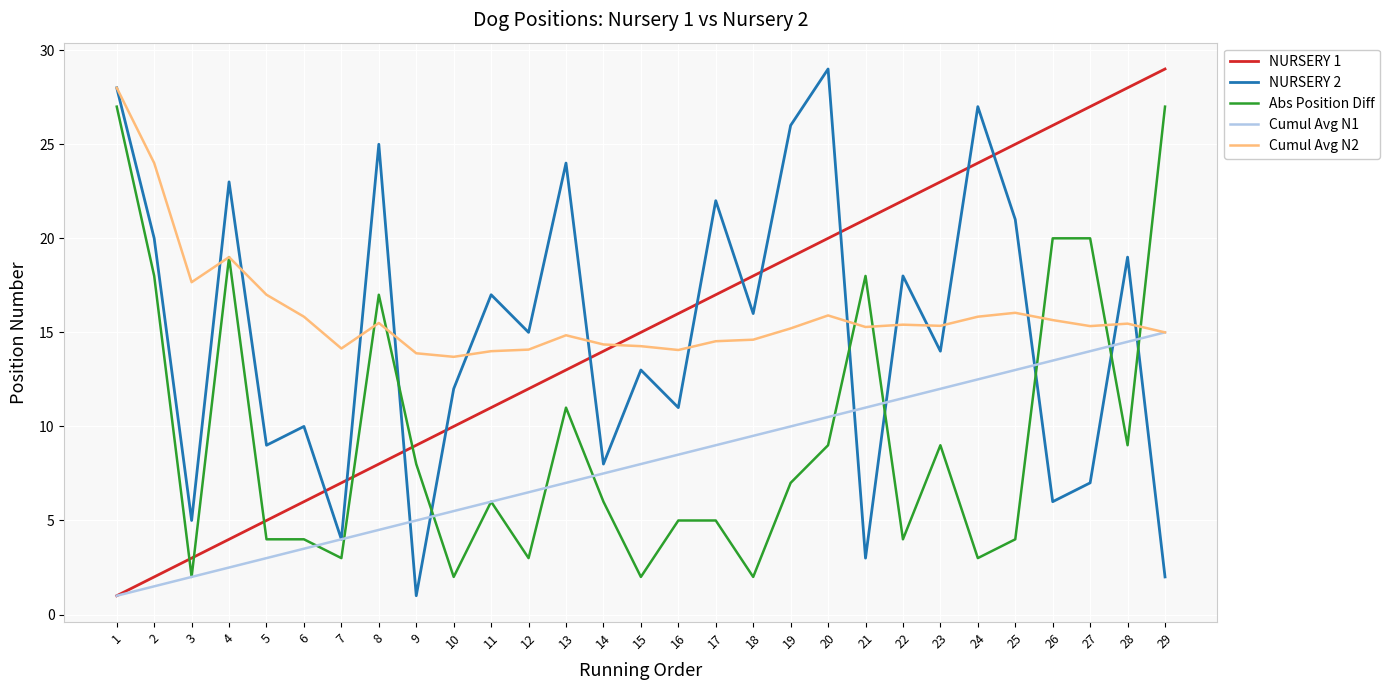

At which category is the sum across all series the highest?

29